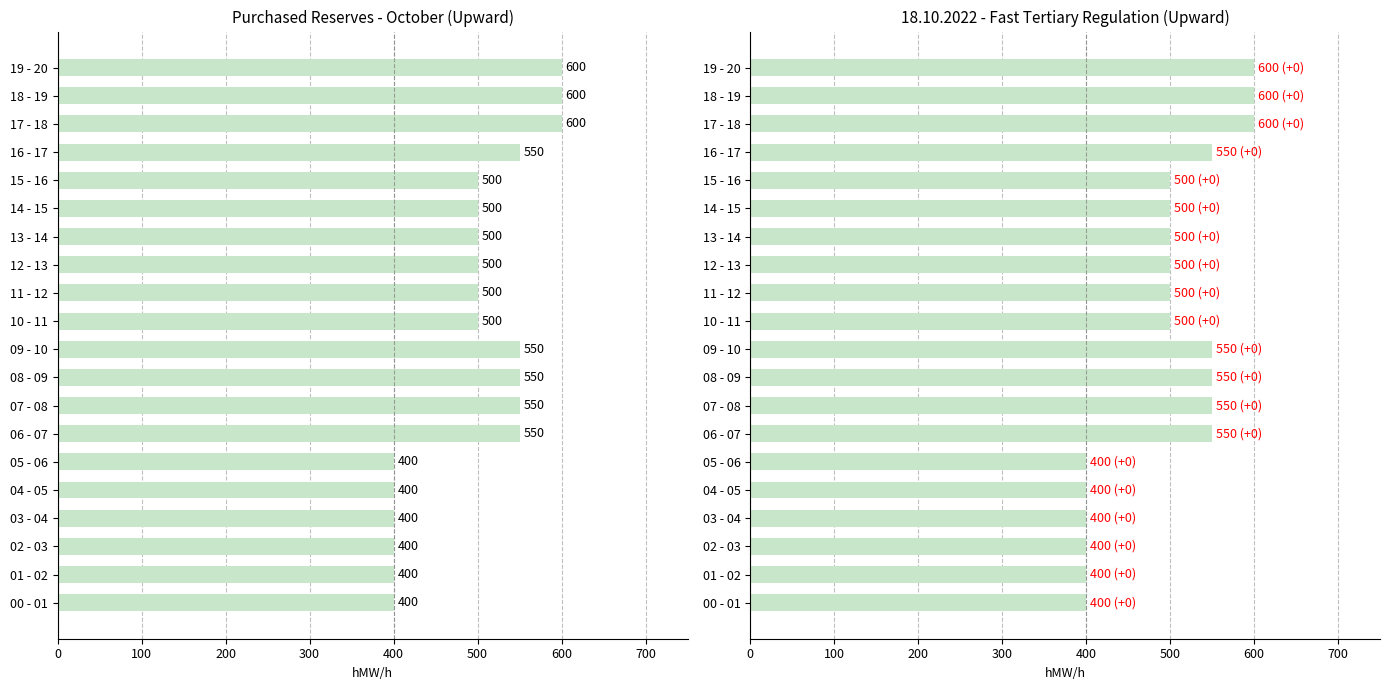

At 16 - 17, list the series in order from smallest to largest.

18.10 (hMW/h), 18.10 post (hMW/h)